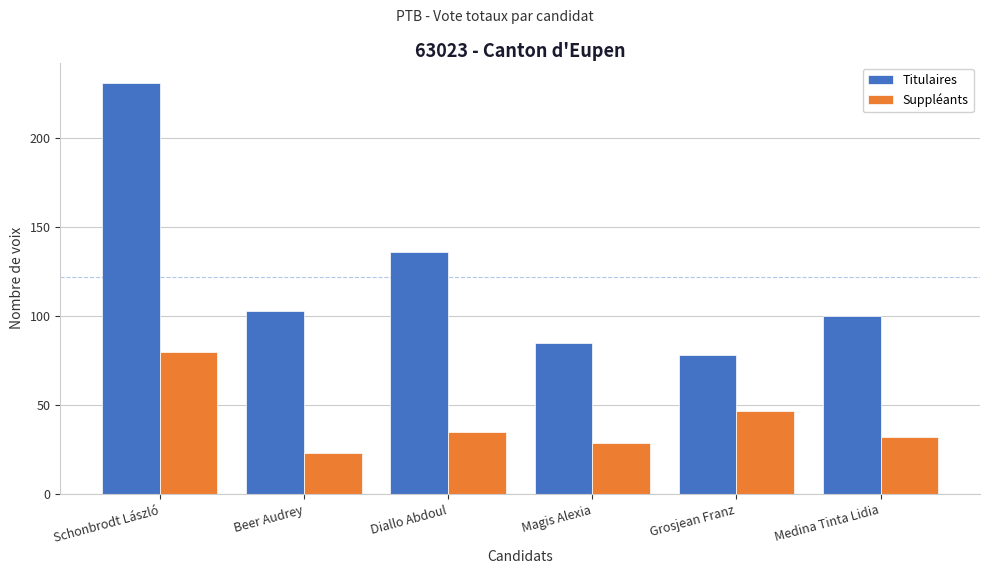

Reading left to right, transcribe all the data shown in this chart.

Titulaires: 231	103	136	85	78	100
Suppléants: 80	23	35	29	47	32